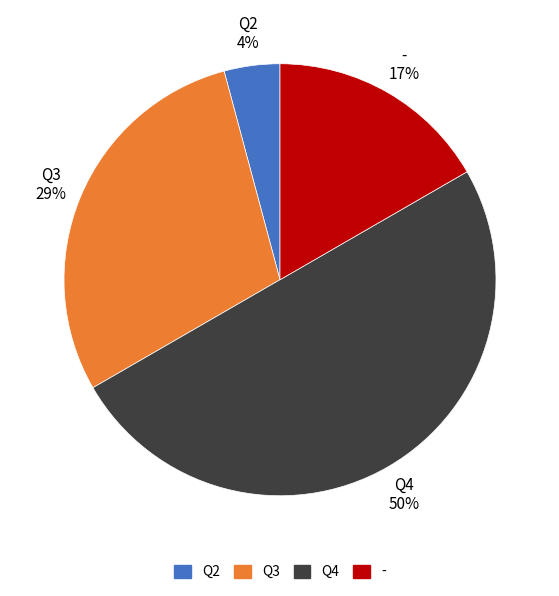

To the nearest percent, what is the combined percentage of Q2 and Q3?

33%